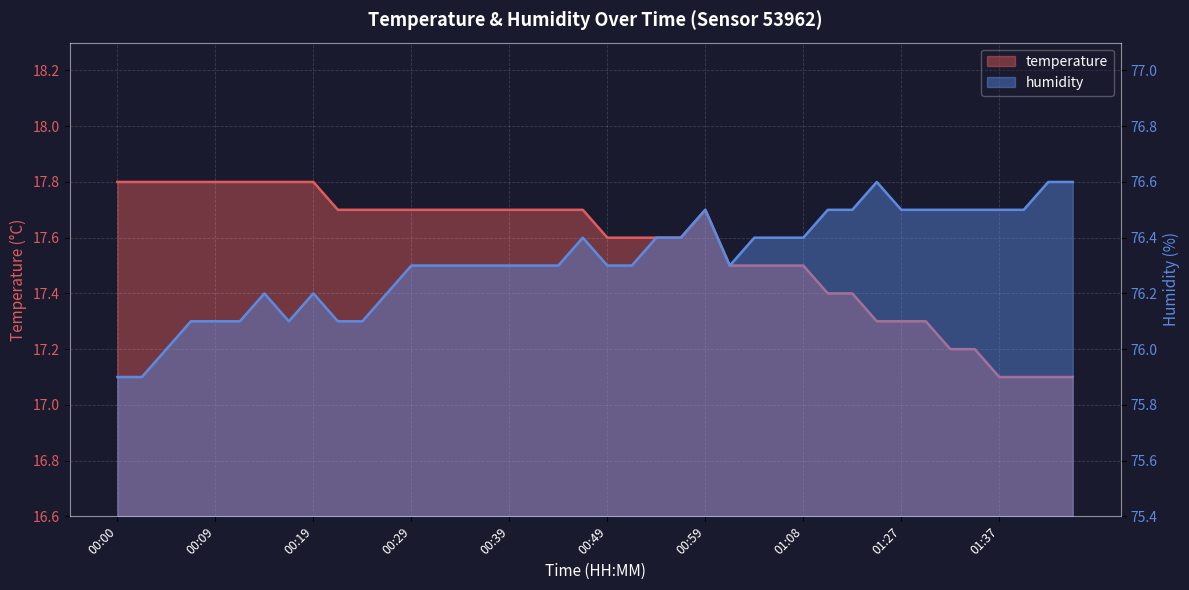

How many data points in humidity are above 76?

37